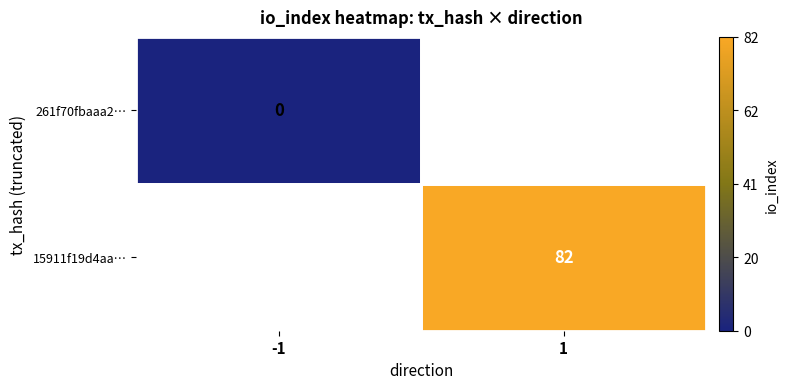

How many distinct data groups are displayed?

2